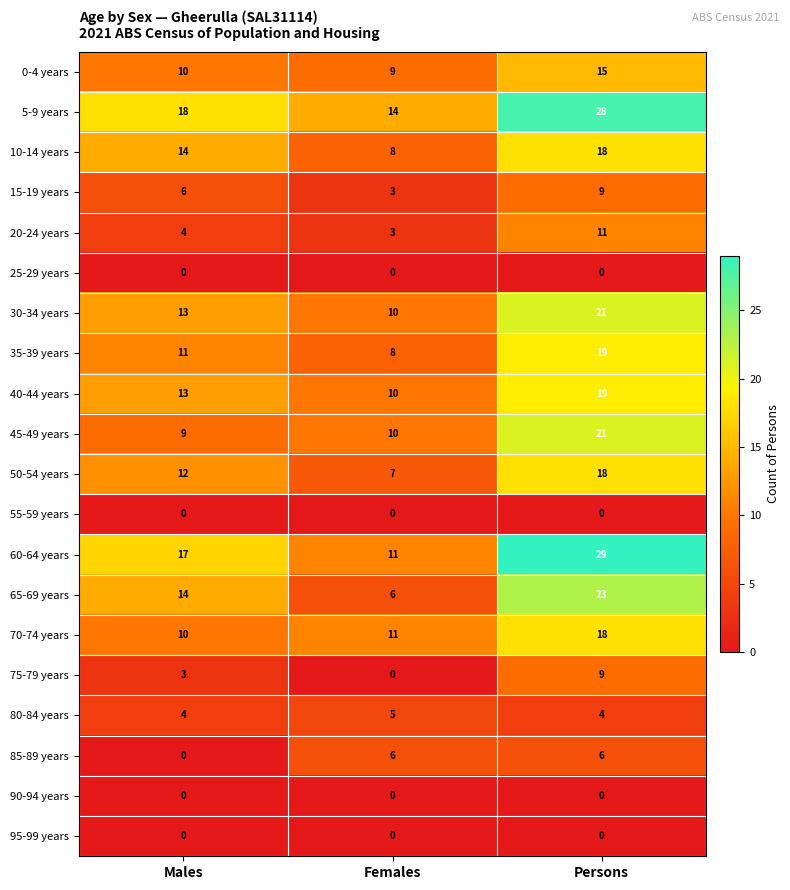

What is the difference between the maximum and second lowest values in the 5-9 years series?

10